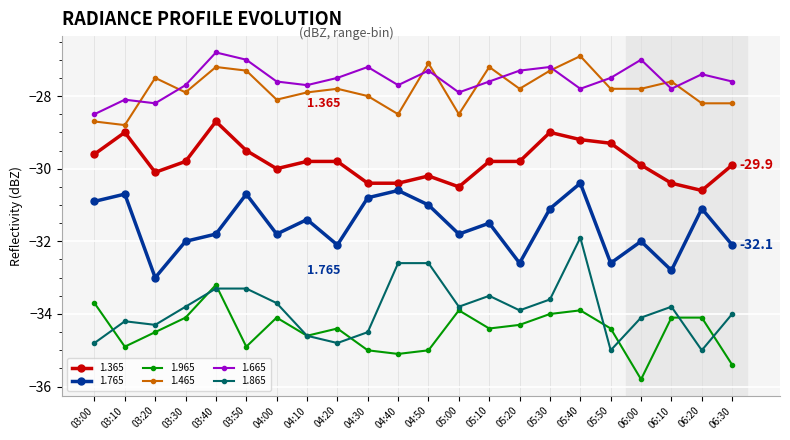

What is the lowest value of the 1.765 series?

-33.0